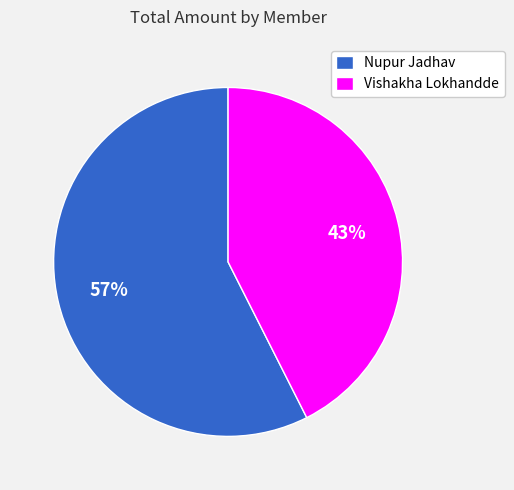

Which category has the biggest portion of the pie?

Nupur Jadhav